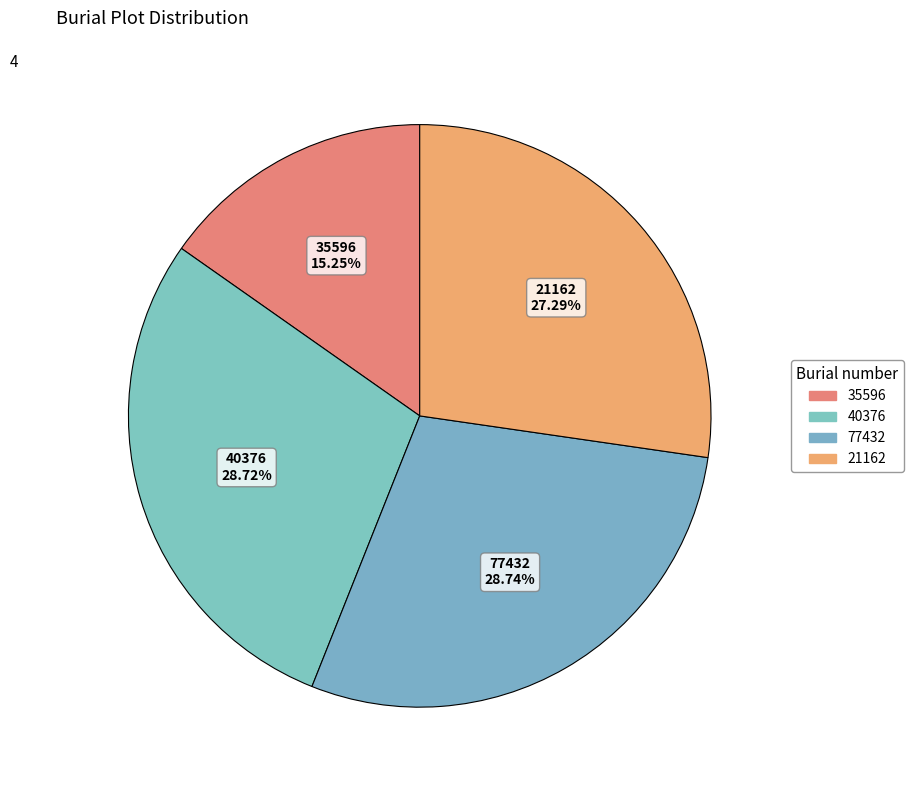

Which has a higher value, 77432 or 21162?

77432